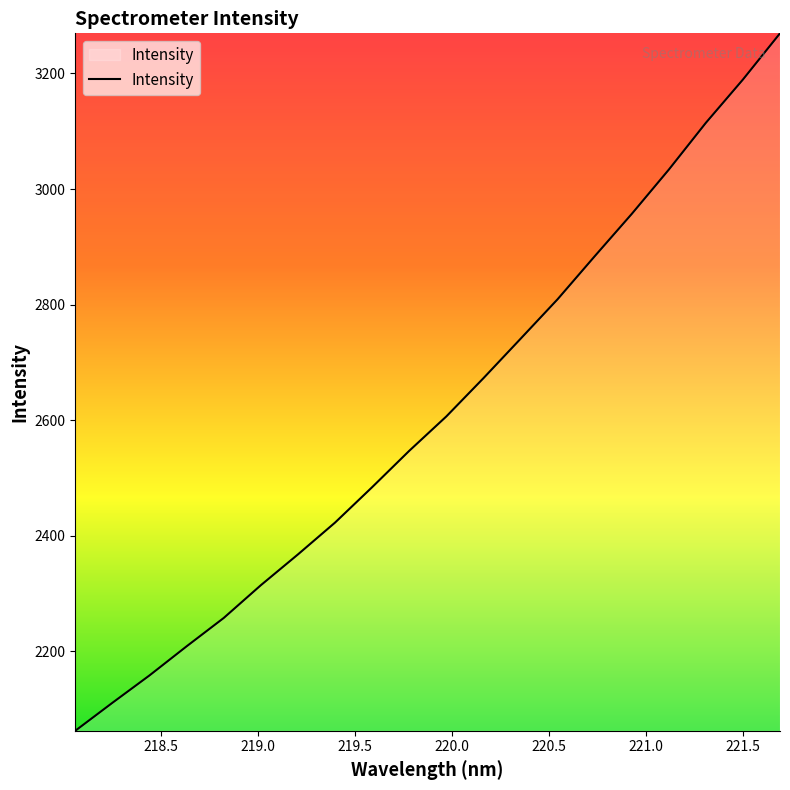

What is the difference between the maximum and minimum values?

1206.6